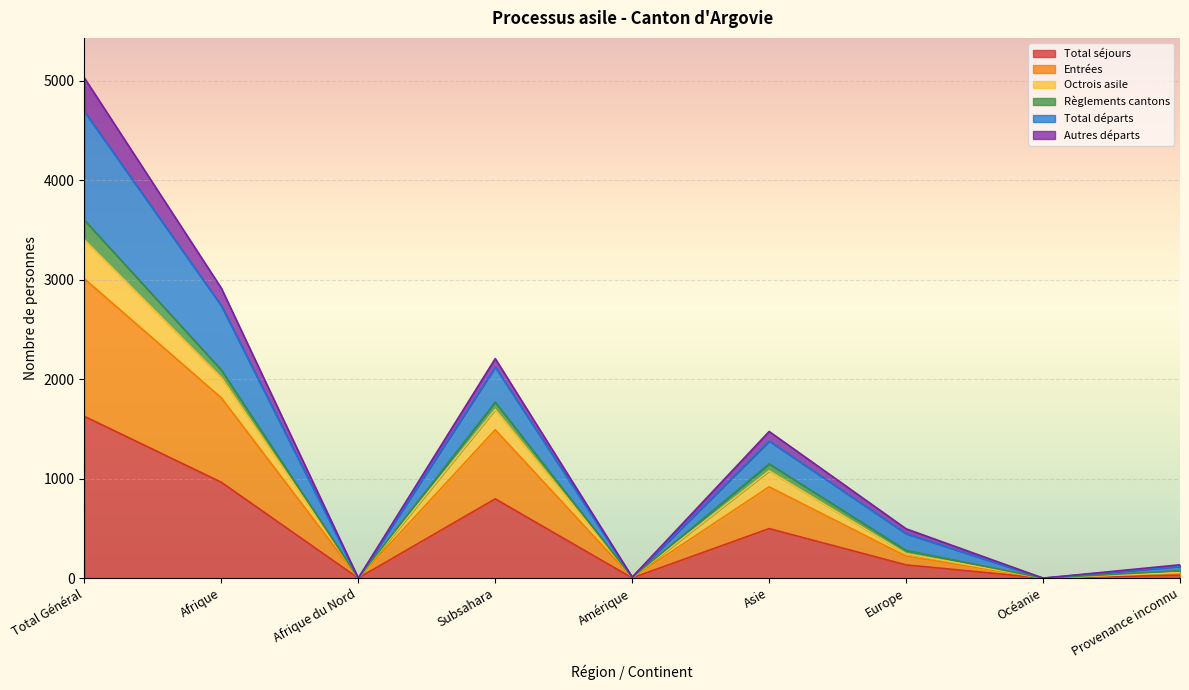

What is the maximum value for Total séjours?

1627